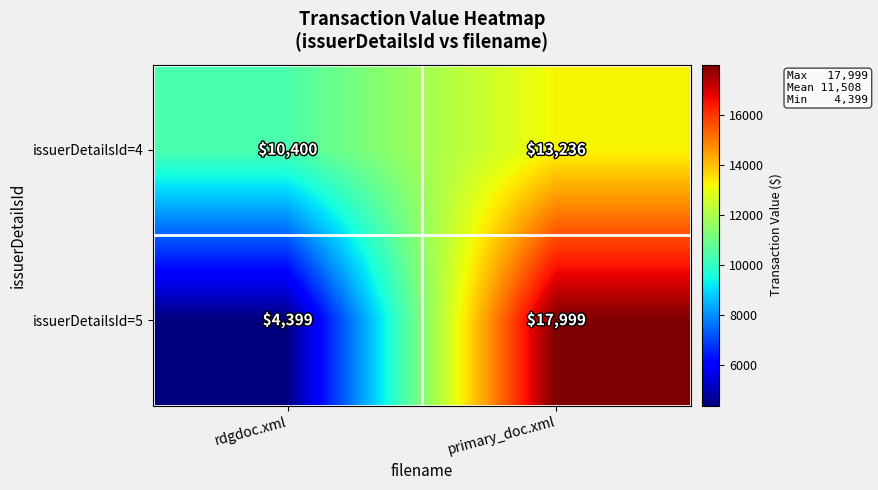

Which series has the widest spread of values?

issuerDetailsId=5